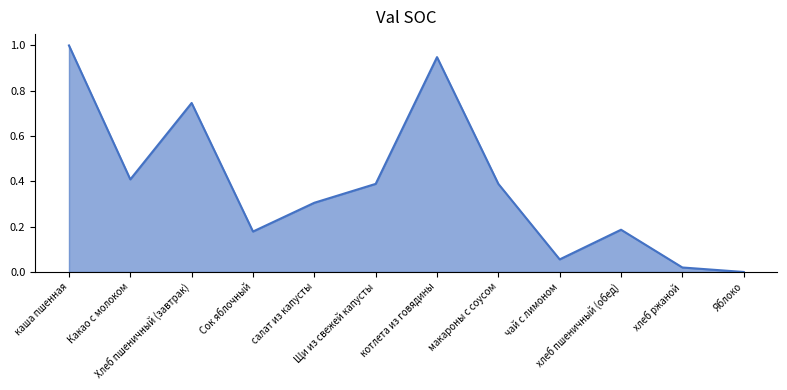

What is the change in value from каша пшенная to котлета из говядины?

-0.1